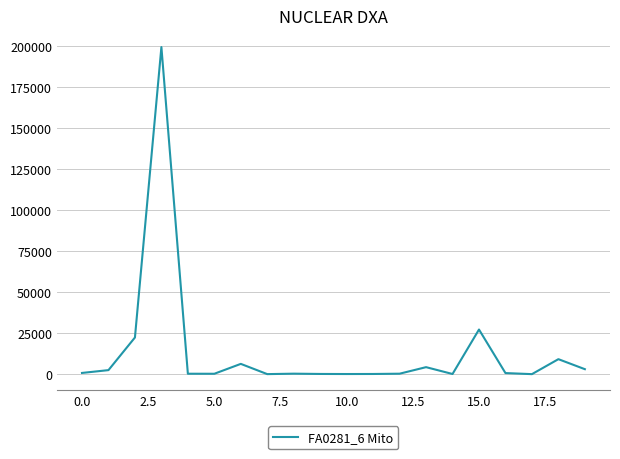

What is the difference between the maximum and minimum values?

199439